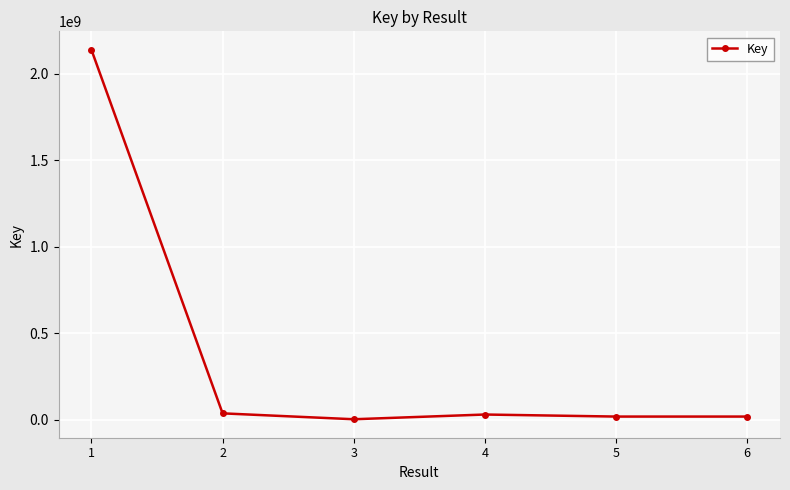

What is the greatest value displayed?

2137683935